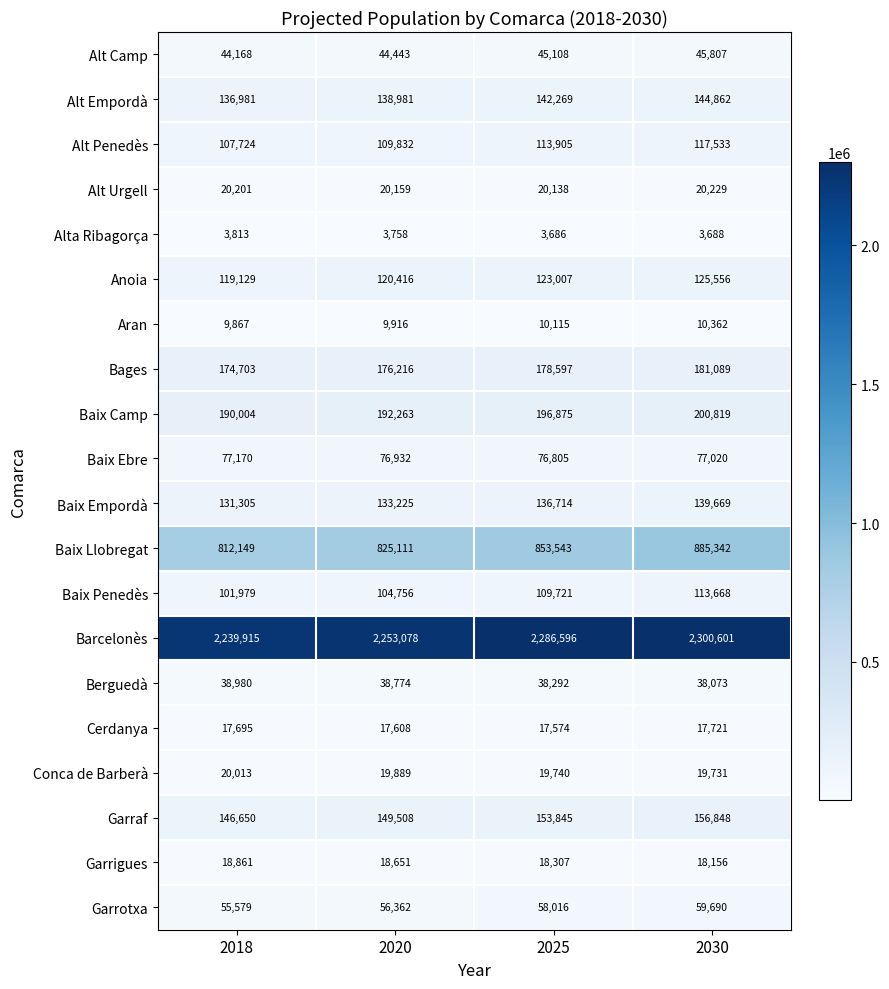

At which category is the sum across all series the highest?

2030